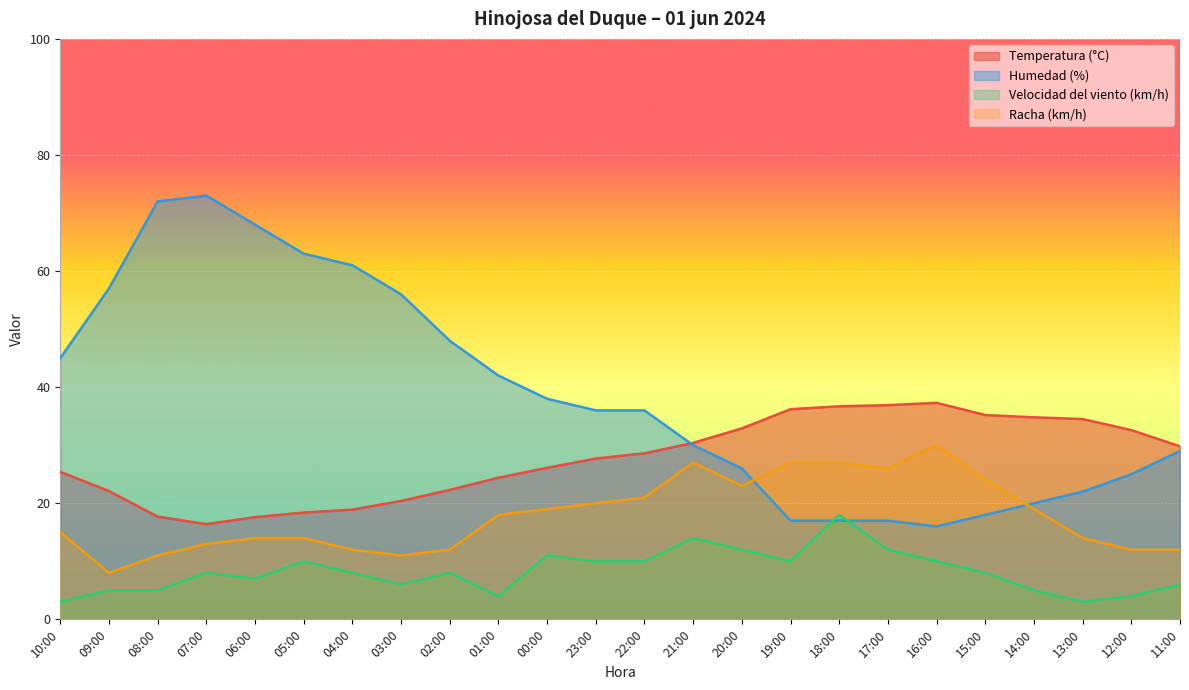

The Humedad (%) series shows 20.0 at 14:00. True or false?

True